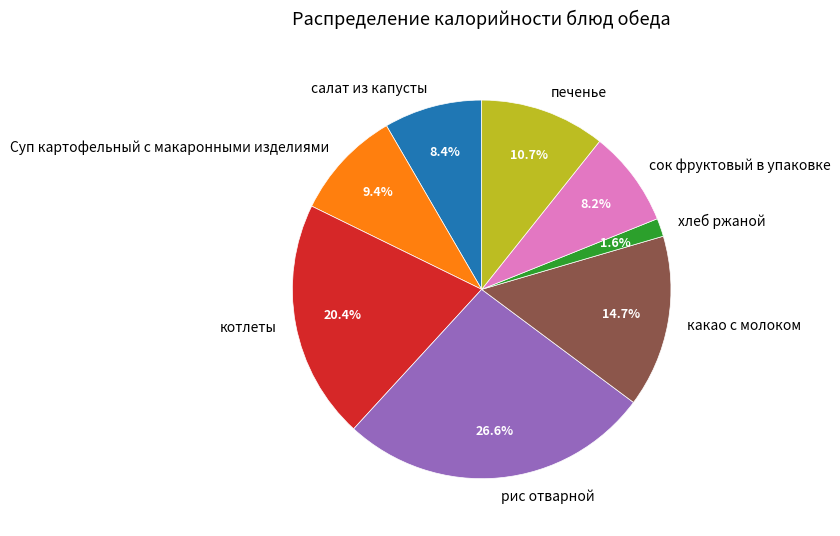

How many segments does this pie chart have?

8